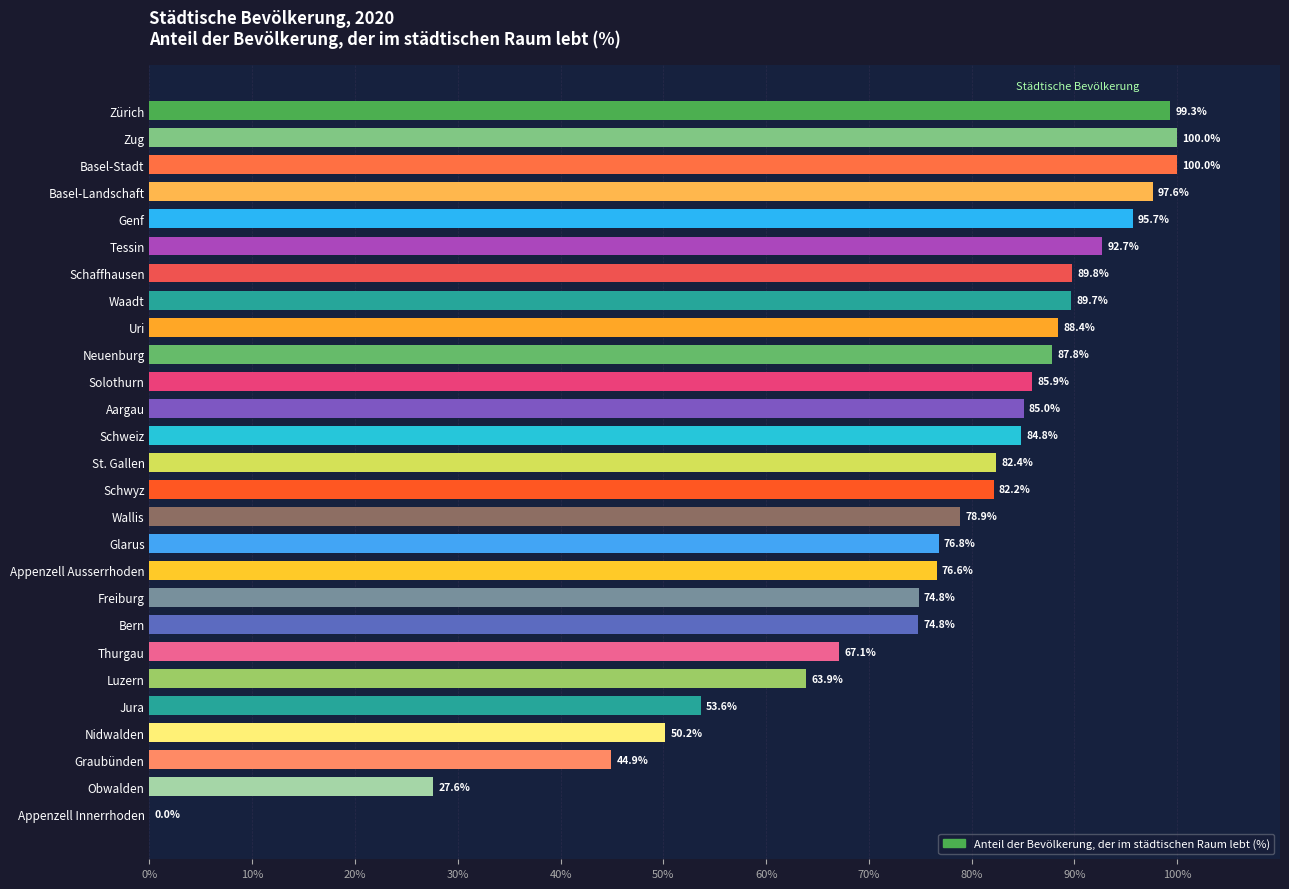

What is the maximum value shown in the chart?

100.0